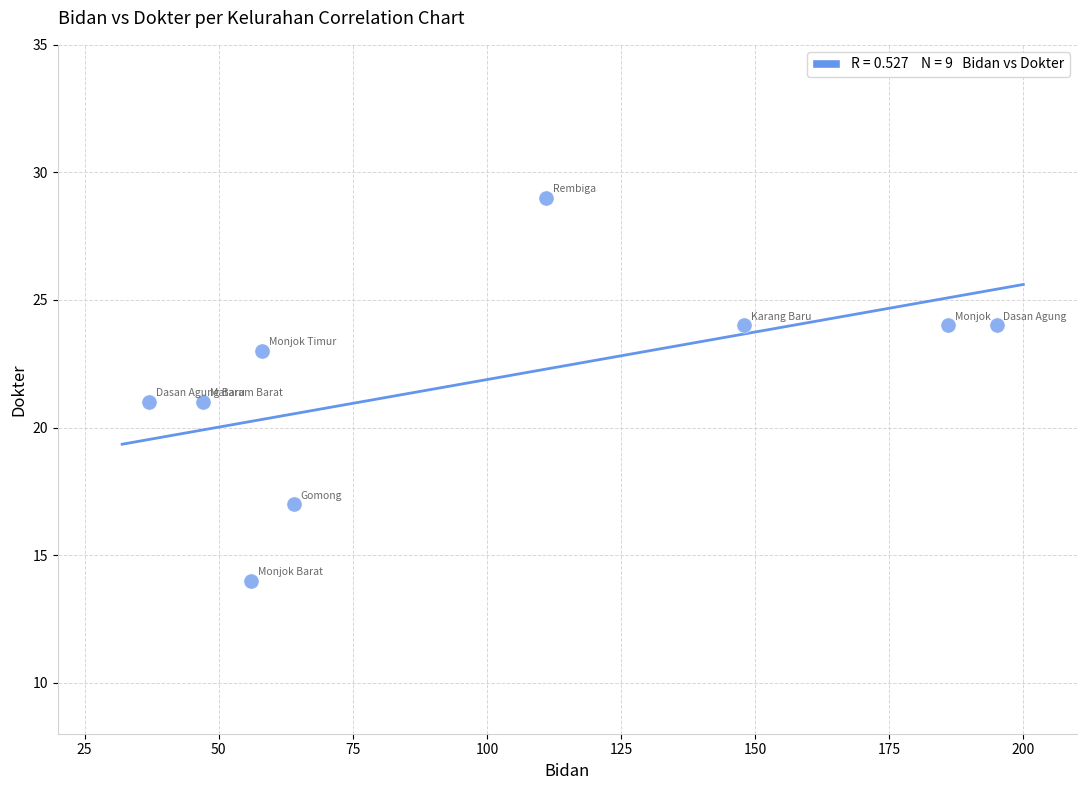

What is the range of Y values (max minus min)?

15